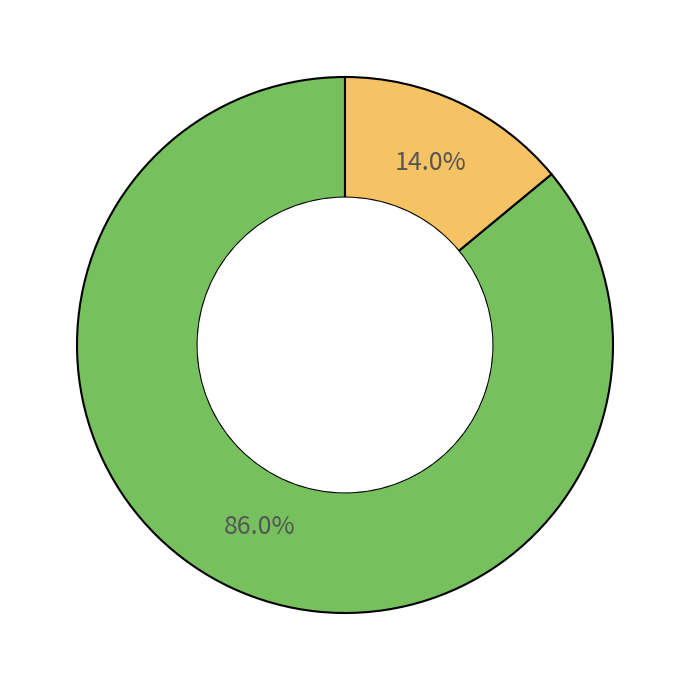

Does any single category account for the majority?

Yes